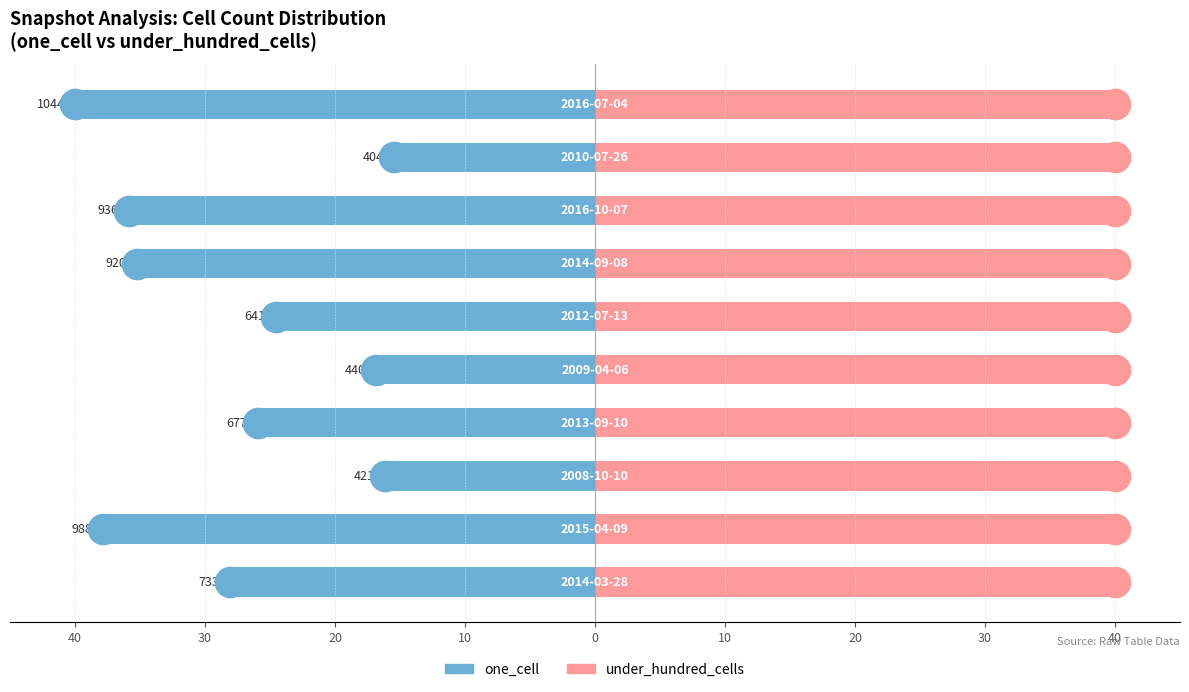

Are the bars horizontal?

Yes